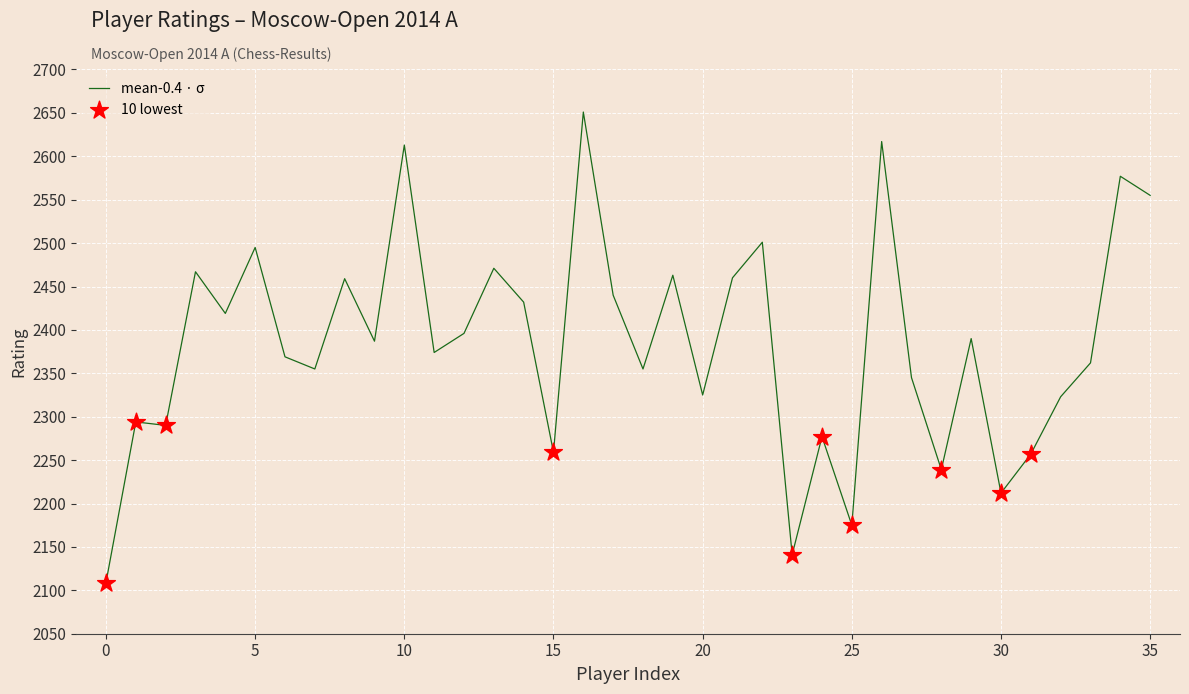

What is the greatest value displayed?

2651